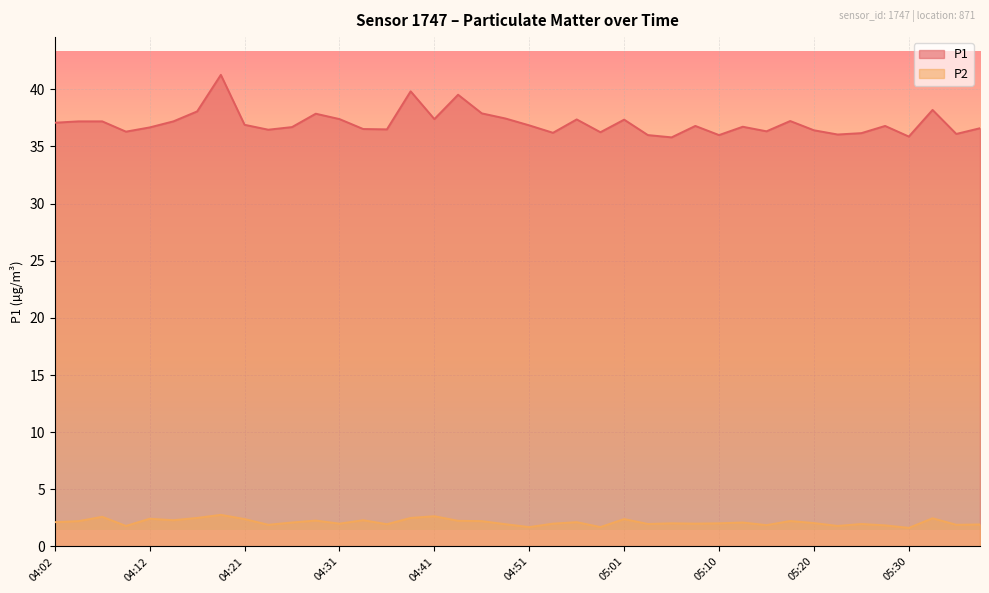

What is the label of the 21st point from the left?

04:51